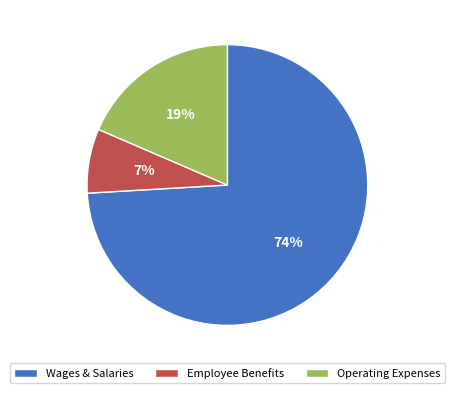

Does any single category account for the majority?

Yes